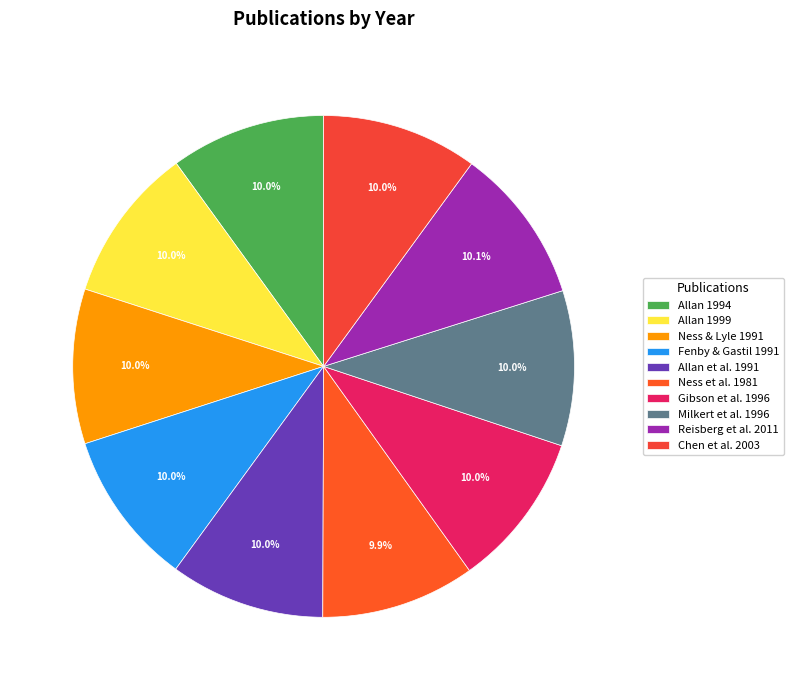

To the nearest percent, what portion does Fenby & Gastil 1991 represent?

10%